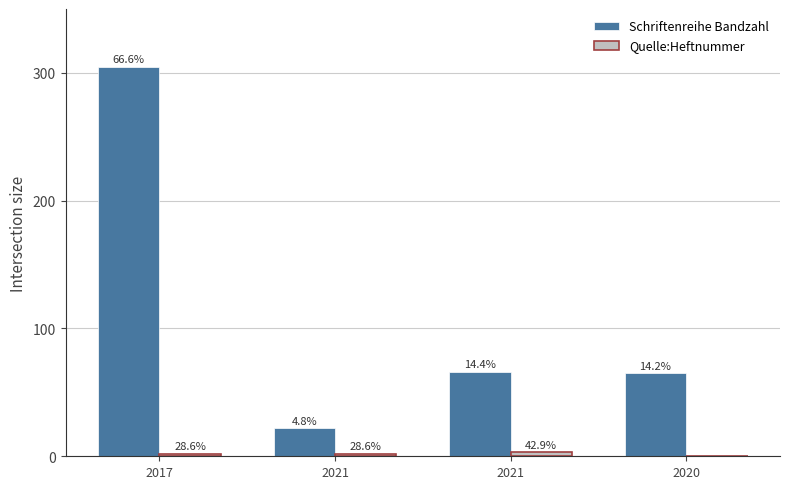

Are the bars grouped side by side (vs. stacked)?

Yes